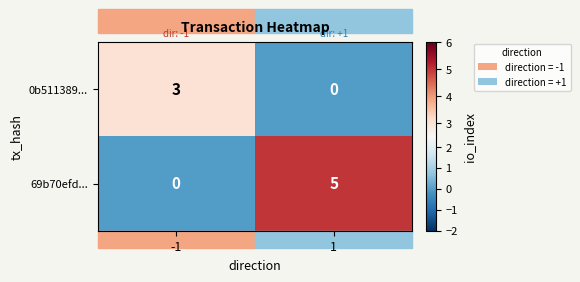

Is it true that 0b511389... equals 3 at -1?

True